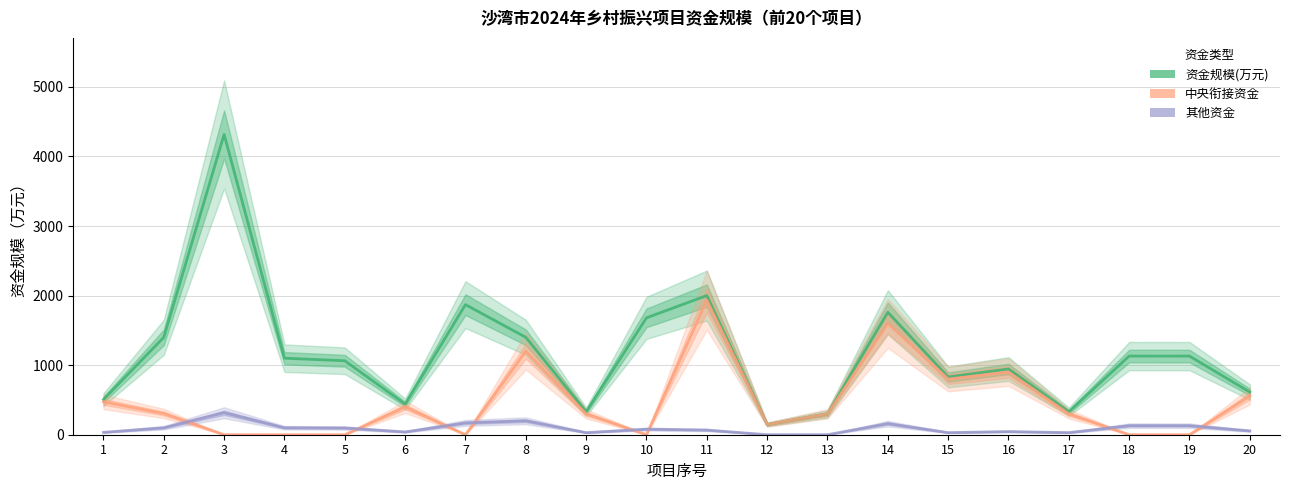

List the series in order of their overall mean, lowest first.

其他资金, 中央衔接资金, 资金规模(万元)